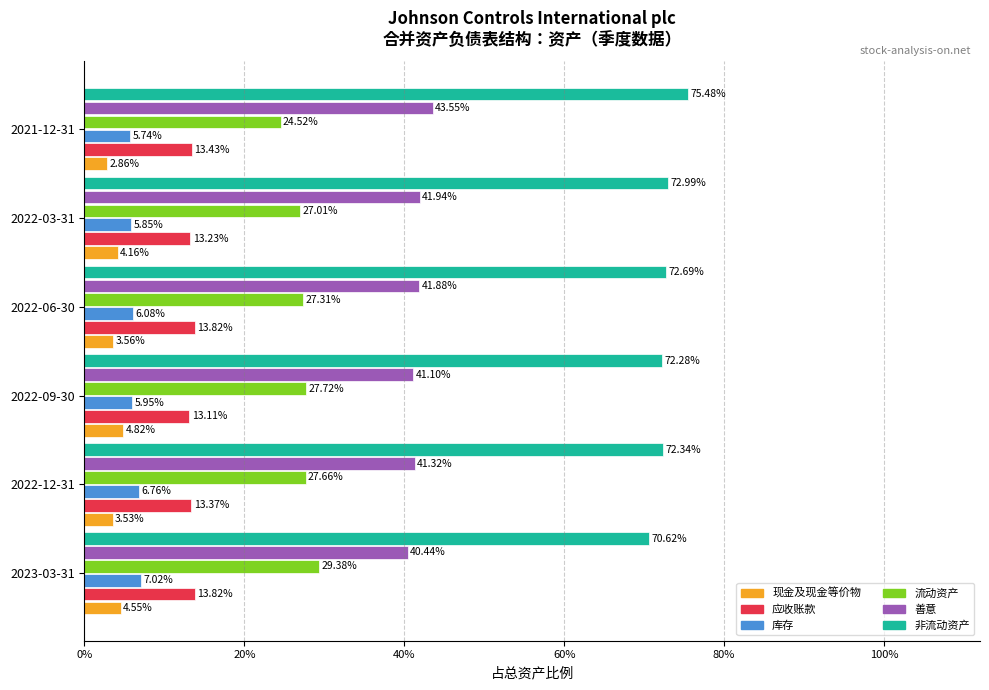

What is the average value of the 善意 series?

0.4